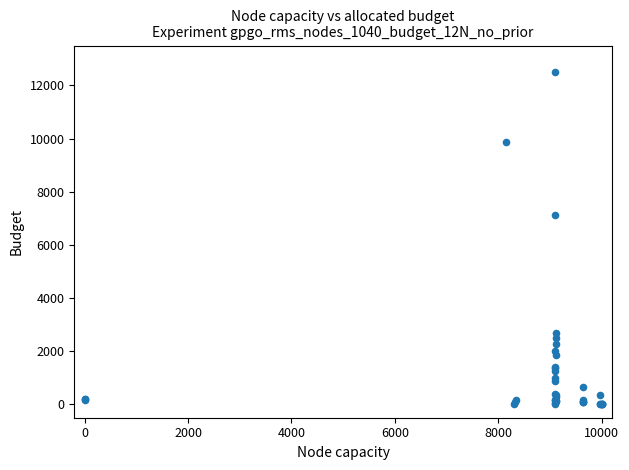

What Y value in the scatter plot is closest to 6253?

7122.2